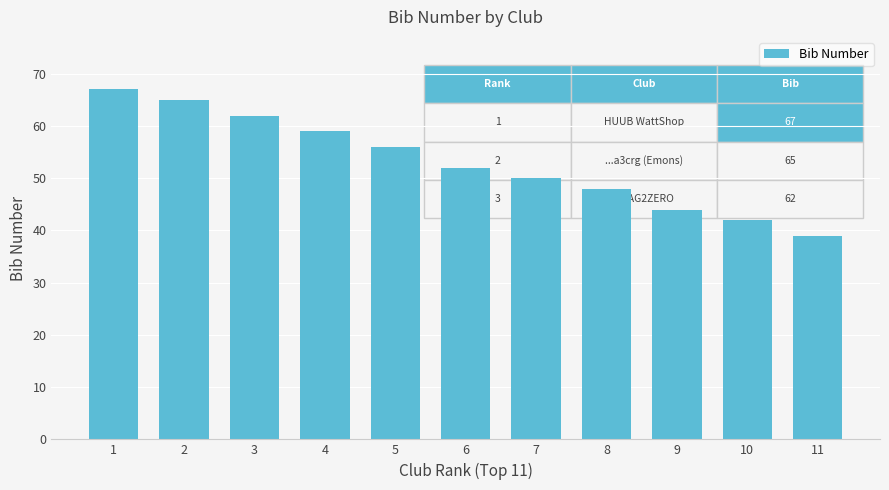

Does the chart contain any negative values?

No